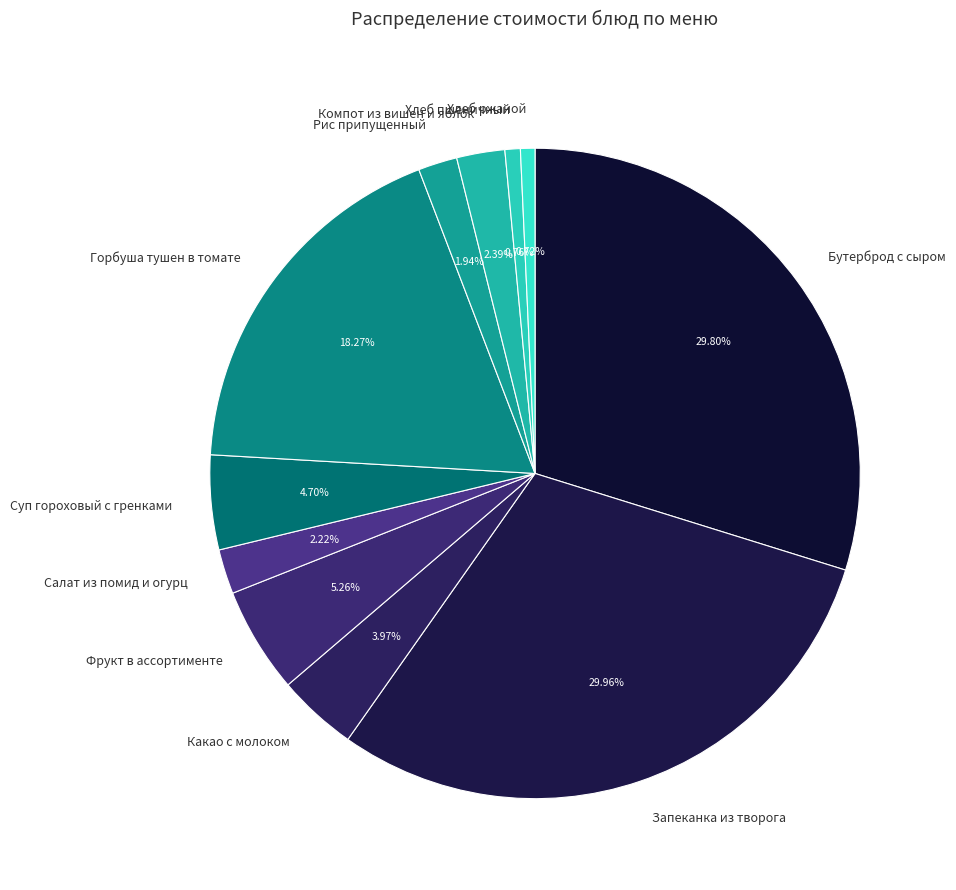

Between Запеканка из творога and Рис припущенный, which is larger?

Запеканка из творога